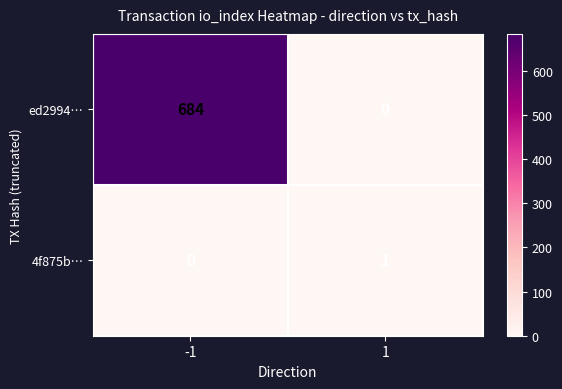

Reading left to right, transcribe all the data shown in this chart.

ed2994…: -1=684	1=0
4f875b…: -1=0	1=1